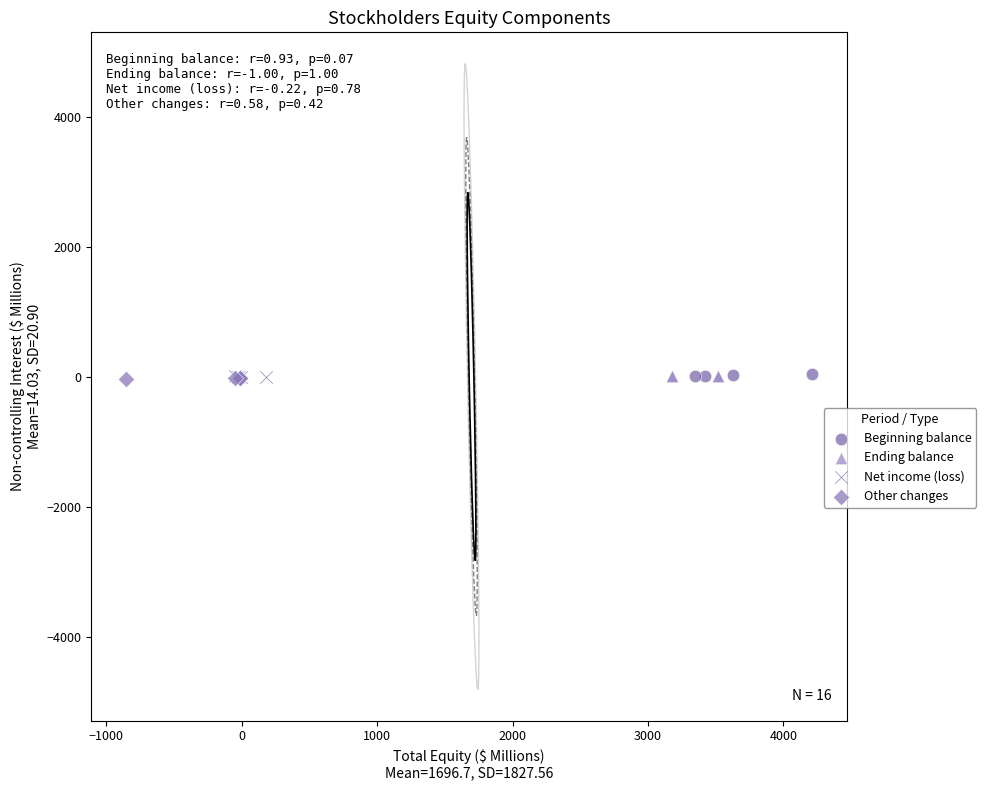

What are all the series names shown in the legend?

Beginning balance, Ending balance, Net income (loss), Other changes